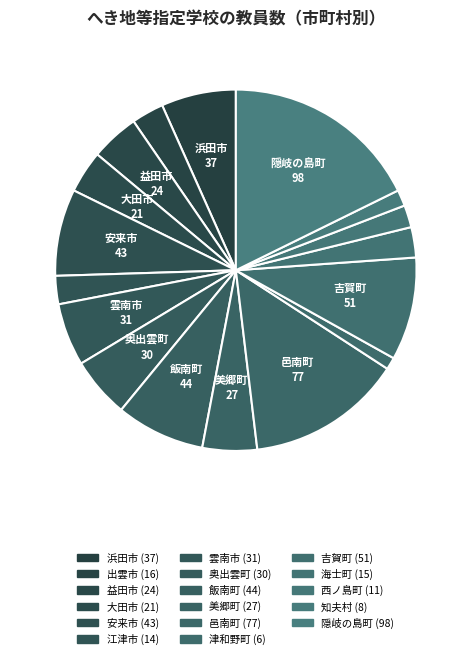

Which slice is the largest?

隠岐の島町